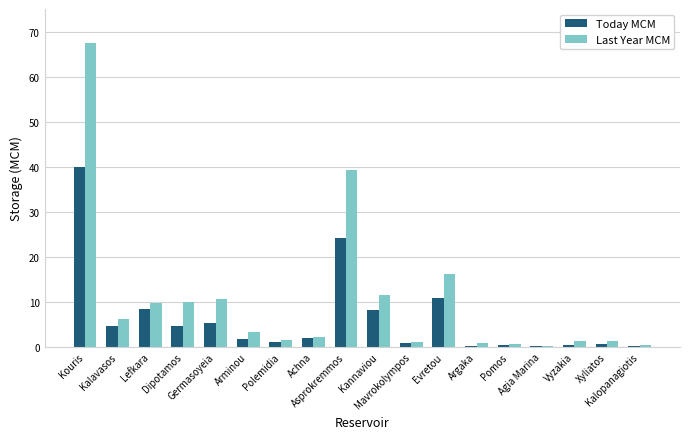

Are the bars grouped side by side (vs. stacked)?

Yes